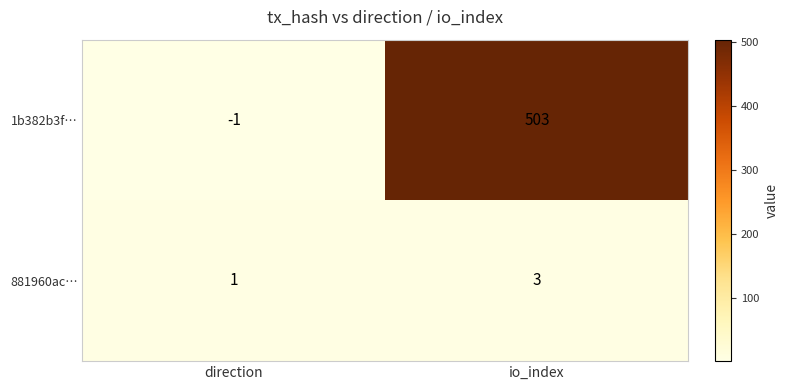

What is the difference between the highest and lowest values at io_index?

500